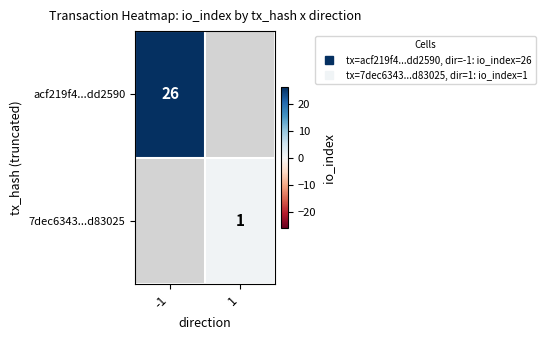

At which category does the chart reach its minimum across all series?

1